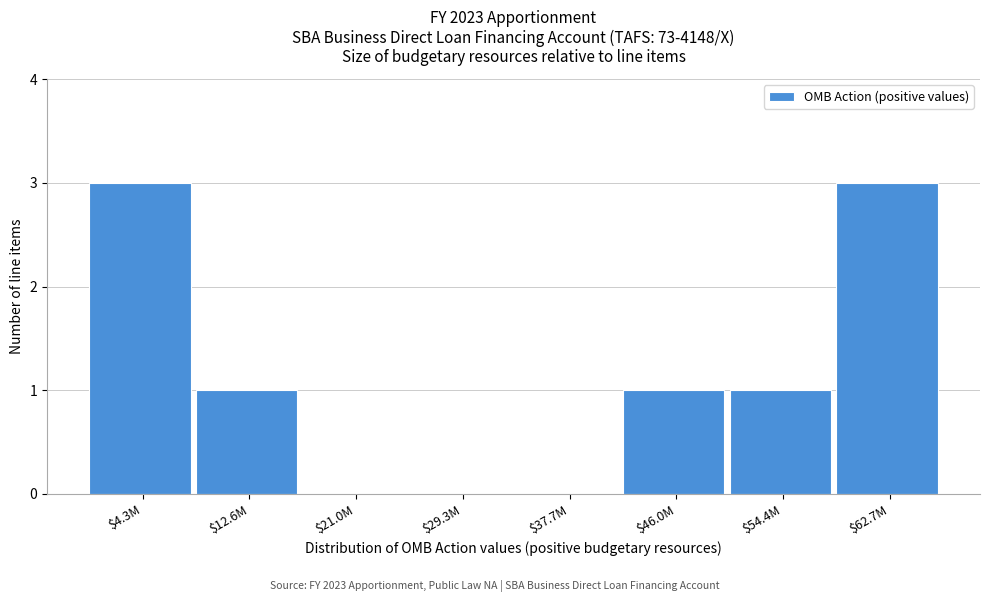

What is the greatest value displayed?

3